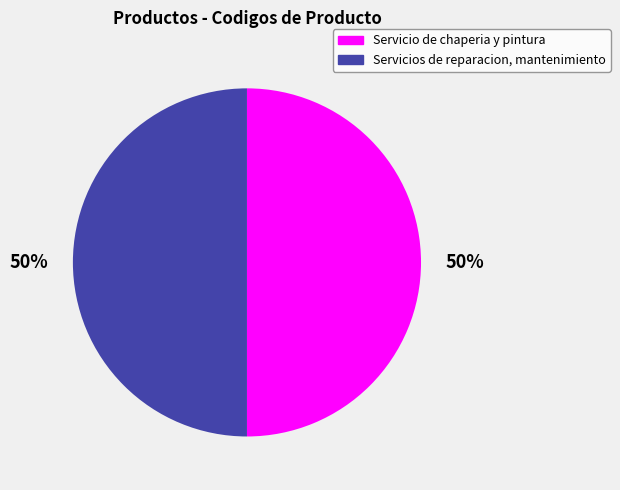

Approximately how many times larger is the value at Servicio de chaperia y pintura compared to Servicios de reparacion, mantenimiento?

1.0